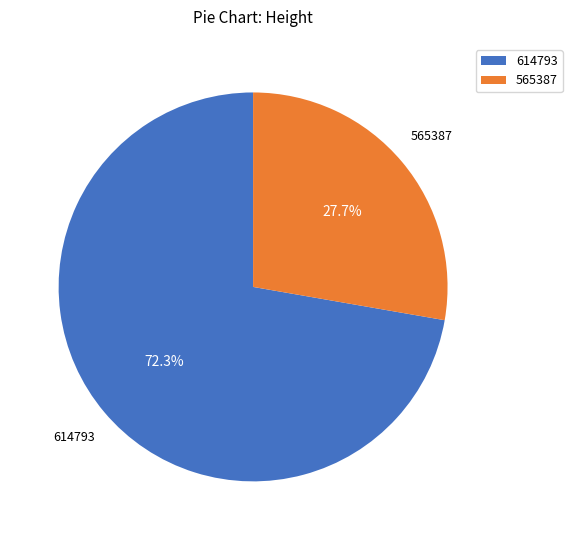

Does 565387 represent more than half of the total?

No